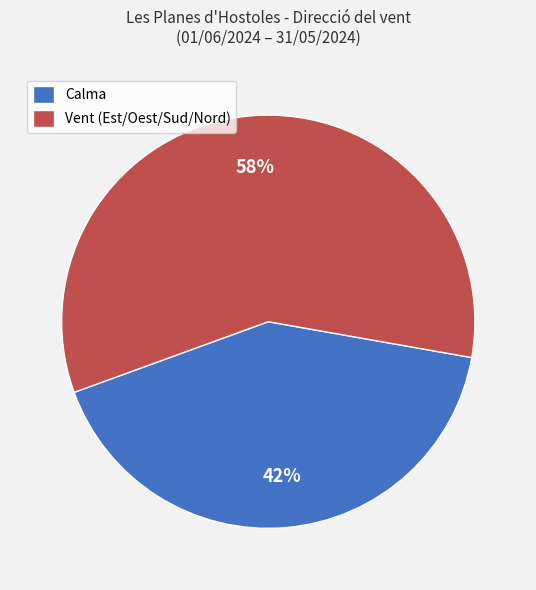

What percentage is the Calma slice, to the nearest percent?

42%